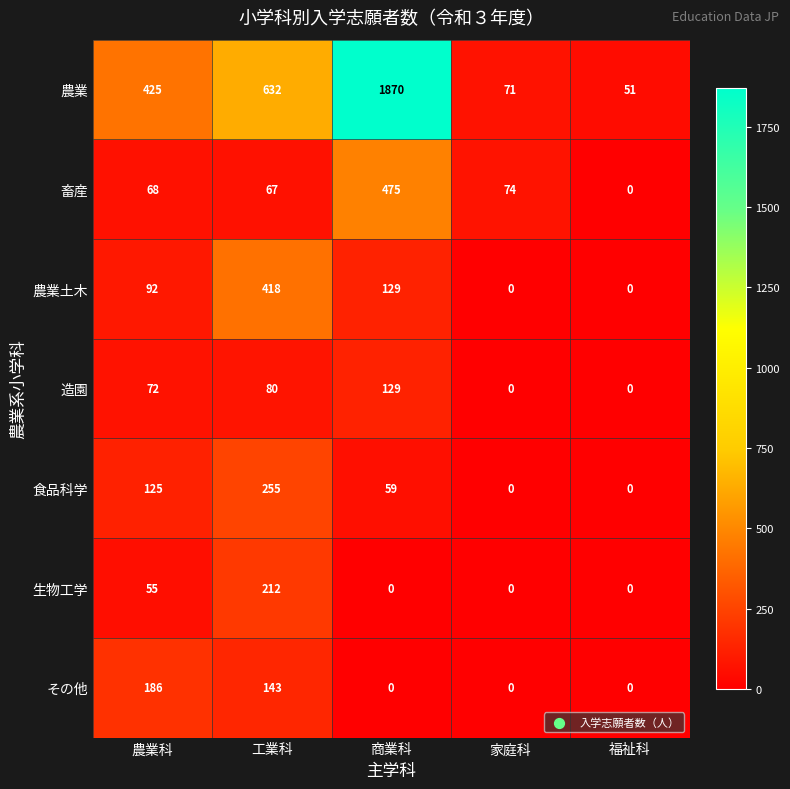

Which series has the largest range (max minus min)?

農業